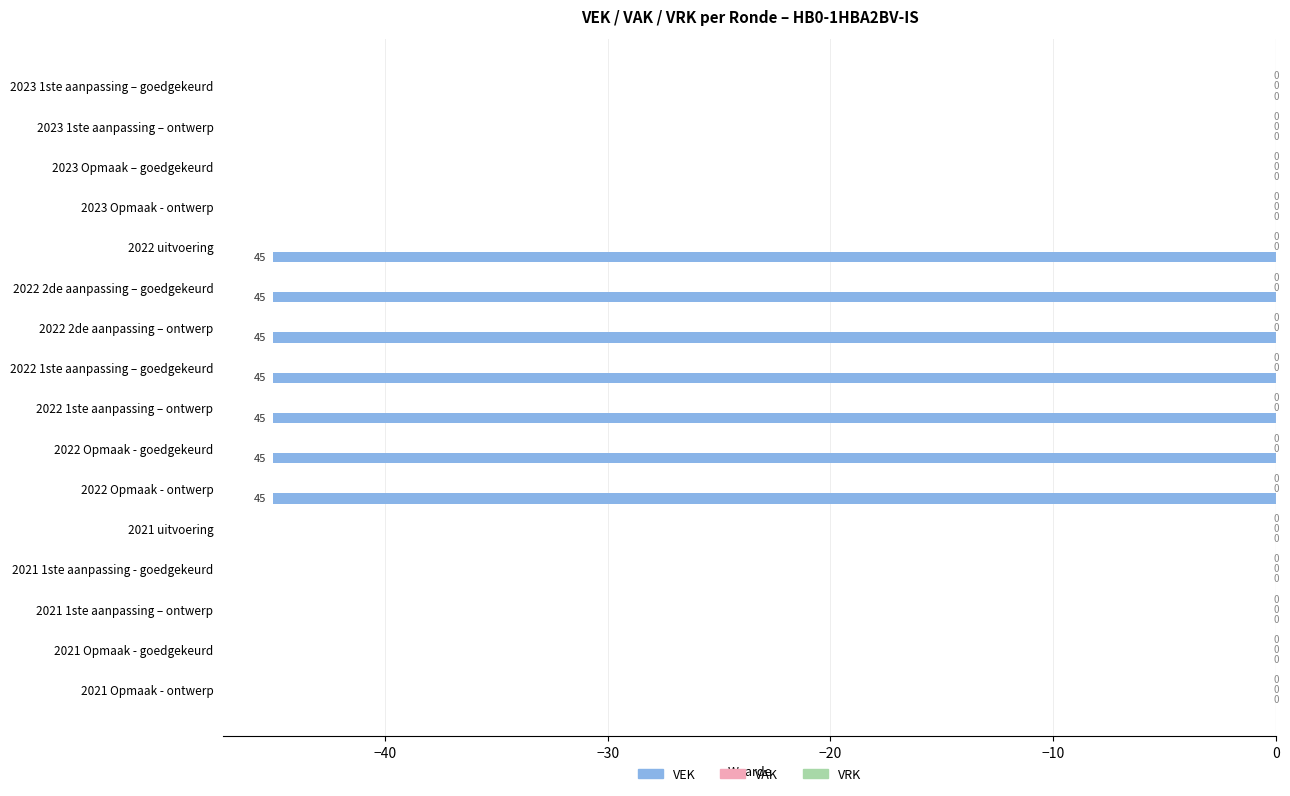

What is the sum of all values?

-315